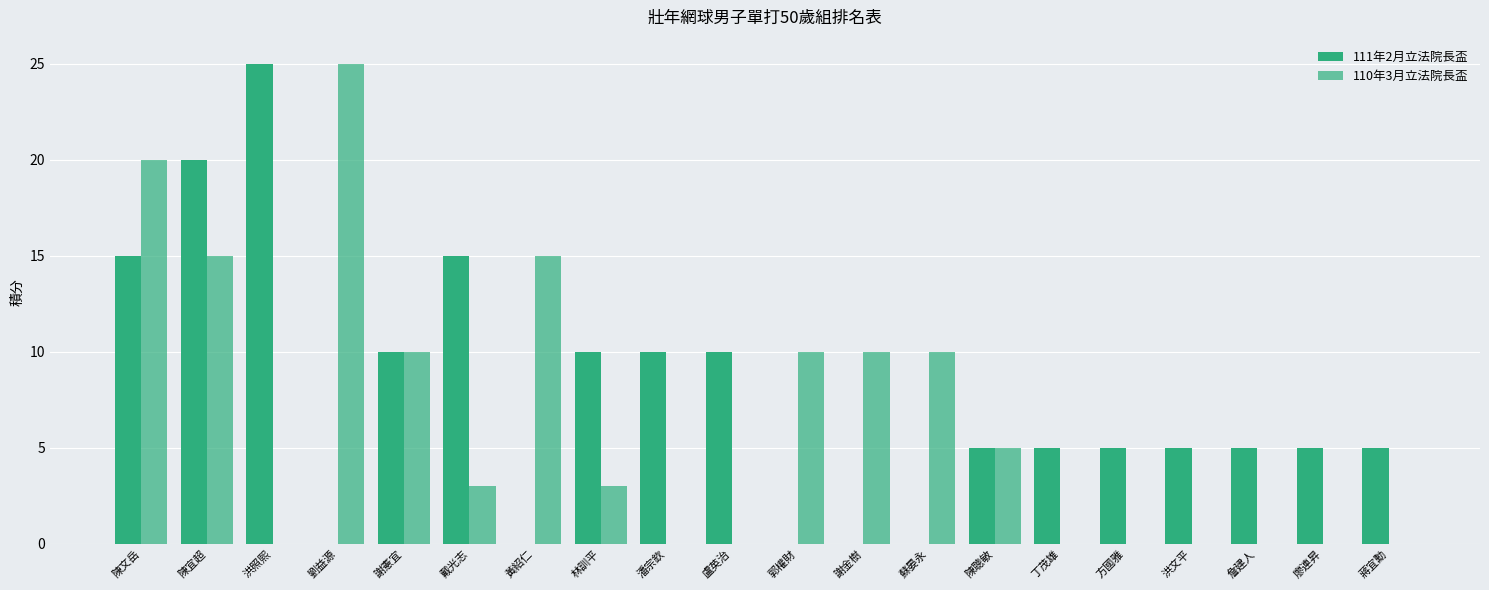

List the labels in order of 110年3月立法院長盃 value, largest first.

劉益源, 陳文岳, 陳宜超, 黃紹仁, 謝憲宜, 郭權財, 謝金樹, 蘇晏永, 陳聰敏, 戴光志, 林訓平, 洪照熙, 潘宗欽, 盧英治, 丁茂雄, 方國雅, 洪文平, 詹建人, 廖連昇, 蔣宜勳